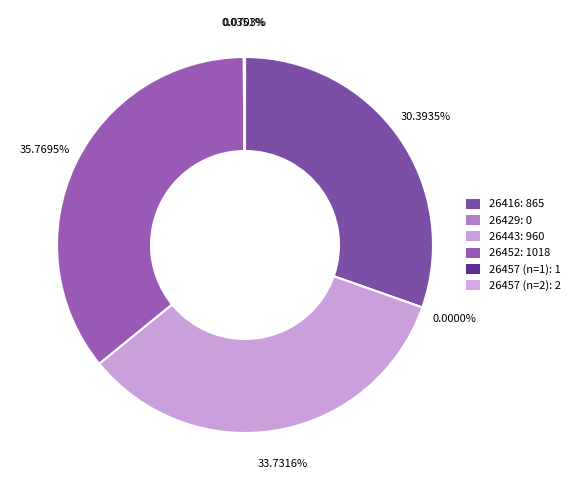

How many slices are in this pie chart?

6